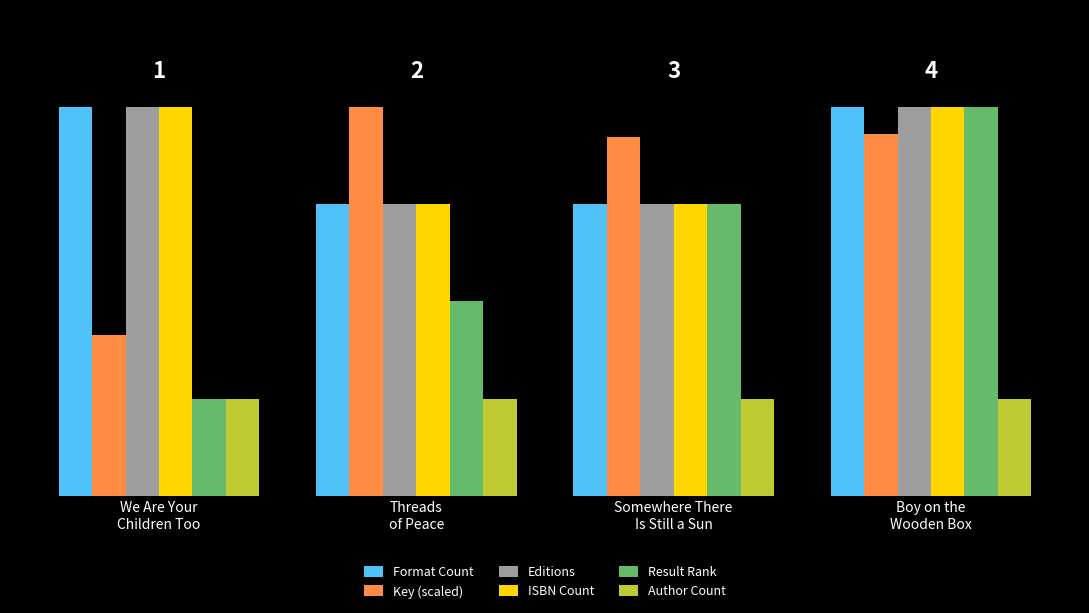

Does the chart contain stacked bars?

No